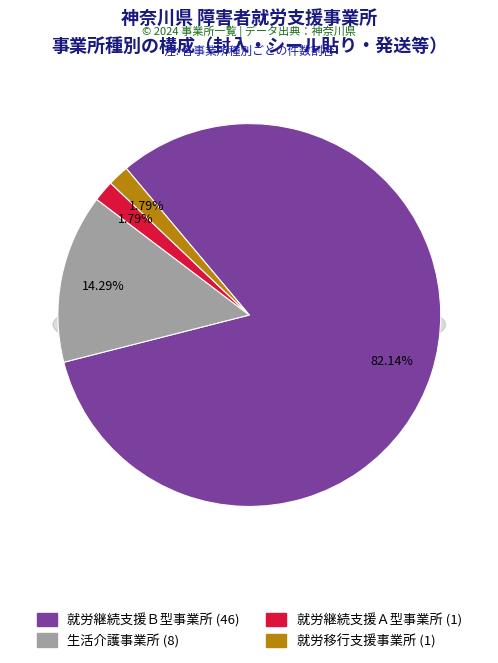

What is the change in value from 就労継続支援Ｂ型事業所 to 生活介護事業所?

-38